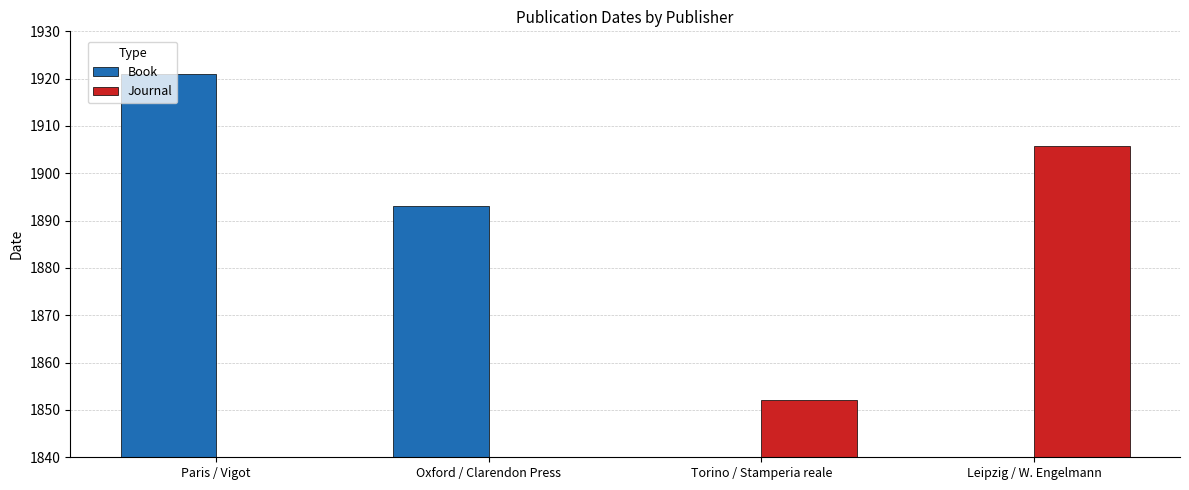

Which has a higher value, Paris / Vigot or Leipzig / W. Engelmann?

Paris / Vigot